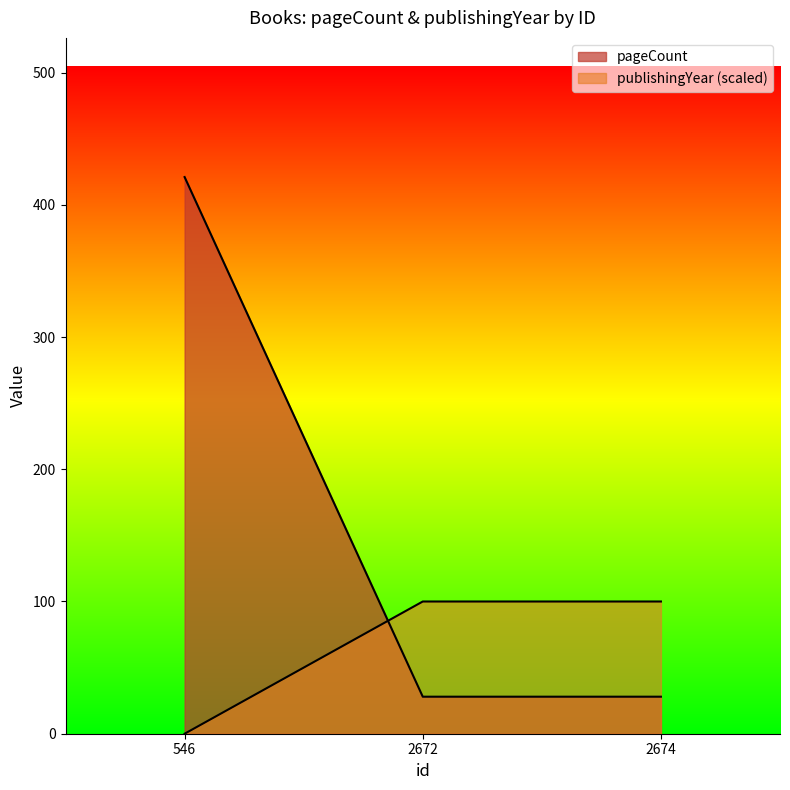

What is the spread (max minus min) of values at 2674?

72